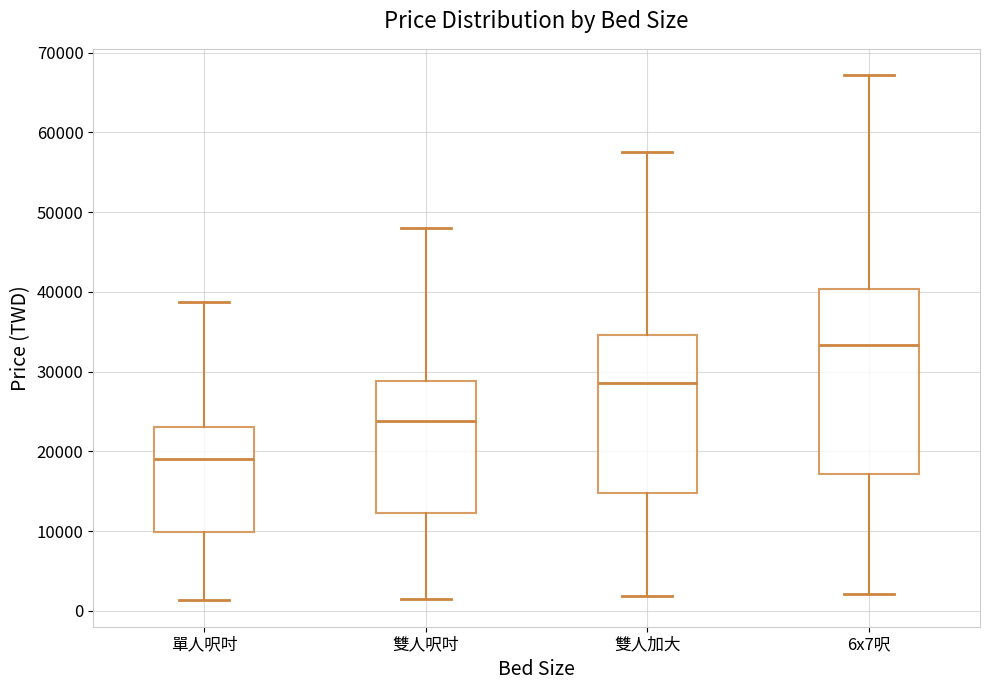

Which box has the highest median line?

6x7呎